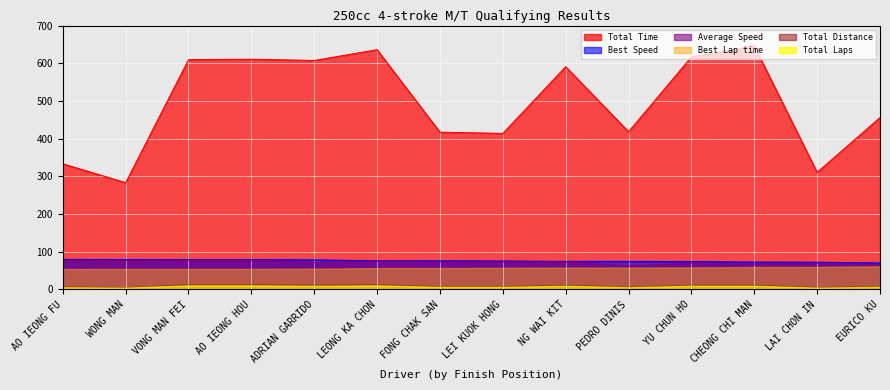

True or false: Total Time has more than 1 interior local peaks.

True